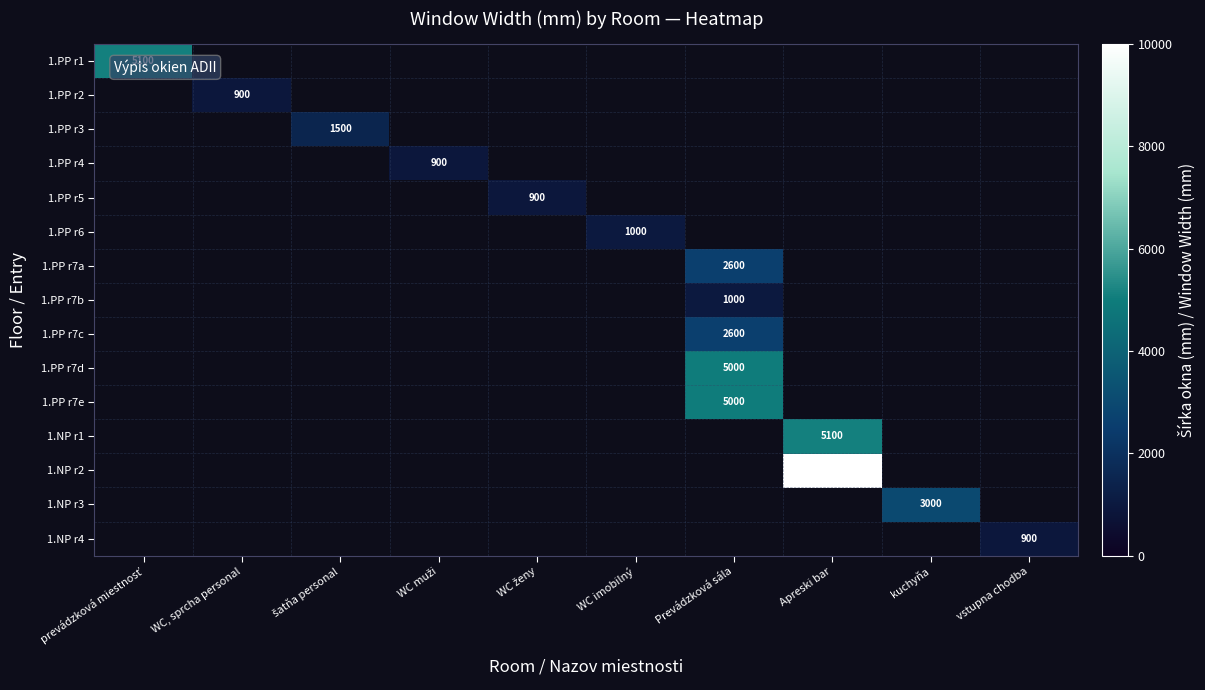

True or false: 1.PP r2 has a value of 900 at WC, sprcha personal.

True